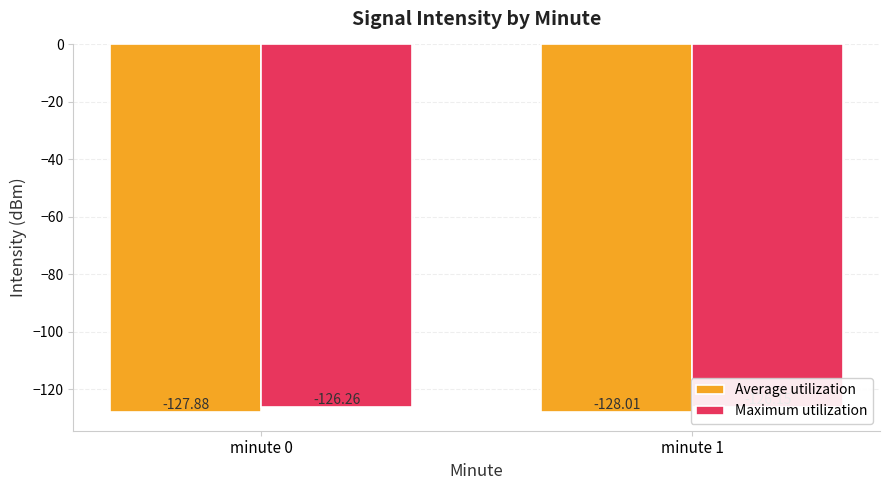

Rank the series by their average value, from lowest to highest.

Average utilization, Maximum utilization